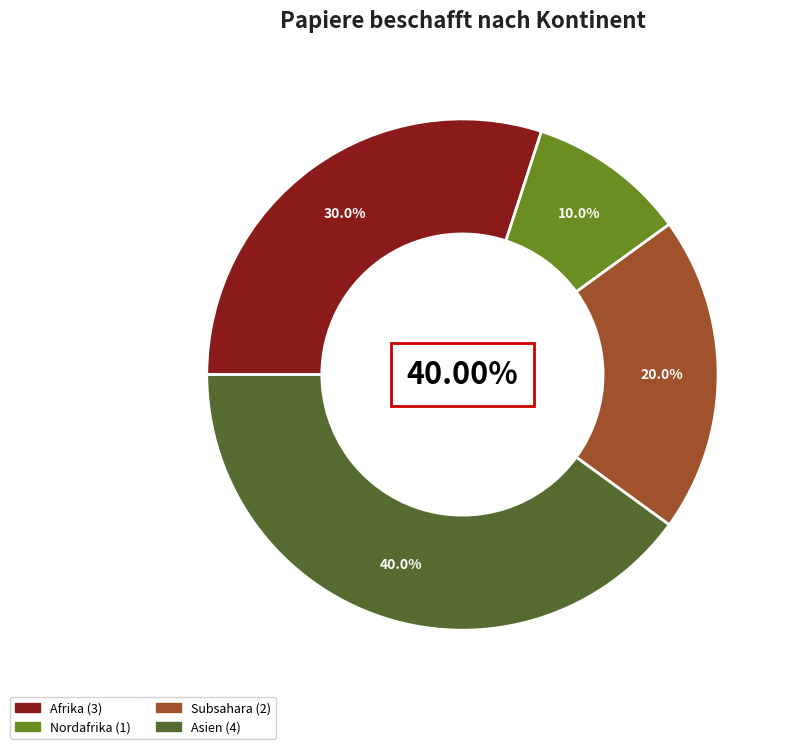

The Nordafrika slice represents 4% of the pie. True or false?

False